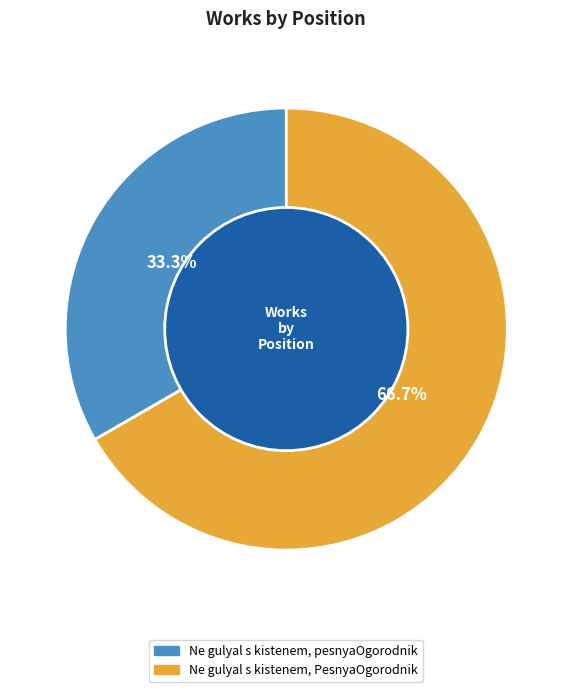

Is it true that Ne gulyal s kistenem, pesnyaOgorodnik is 42% of the pie?

False